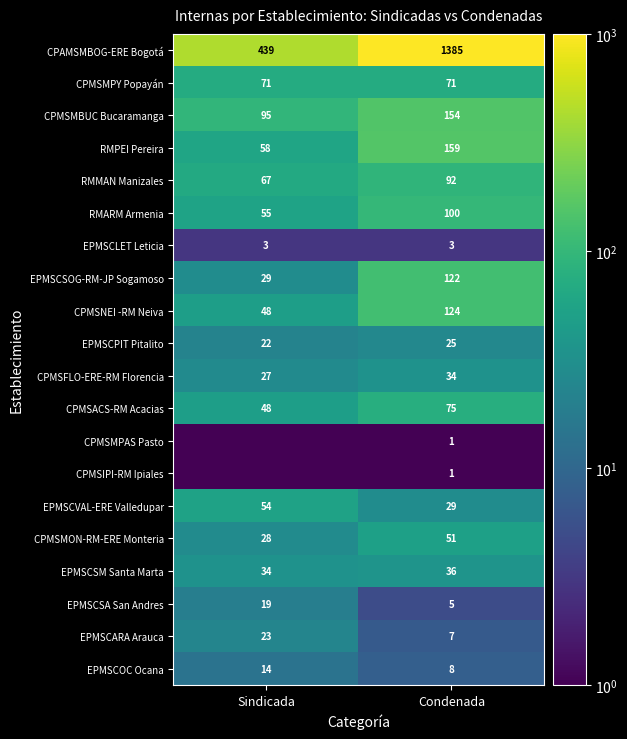

How many data points in EPMSCSOG-RM-JP Sogamoso are less than 122?

1